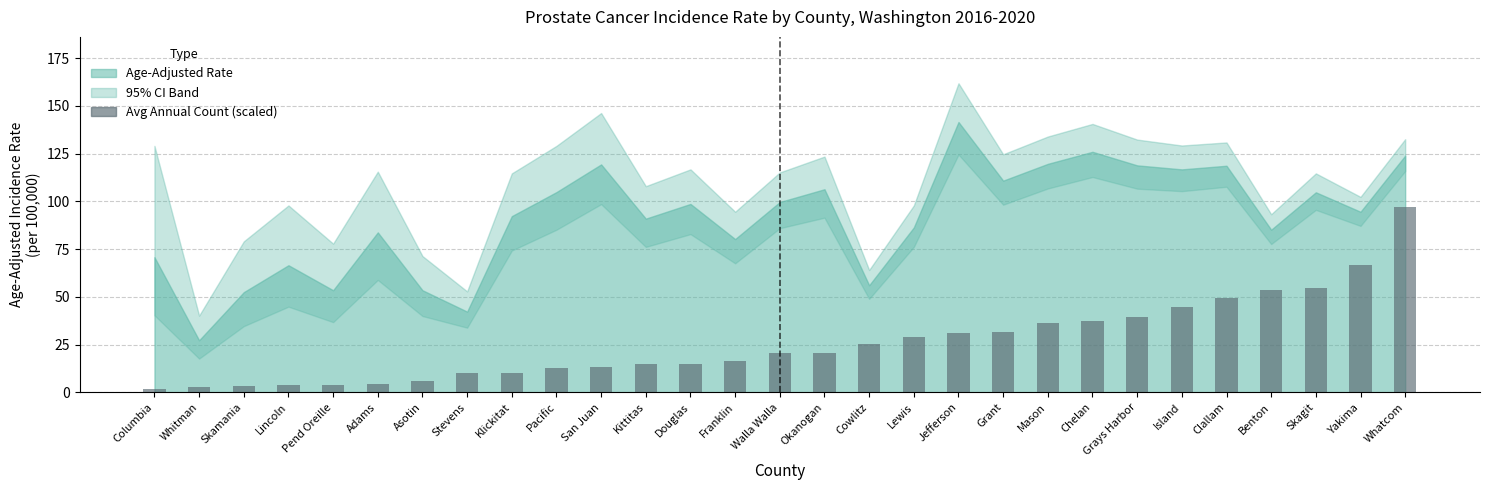

What is the label of the 17th bar from the right?

Douglas